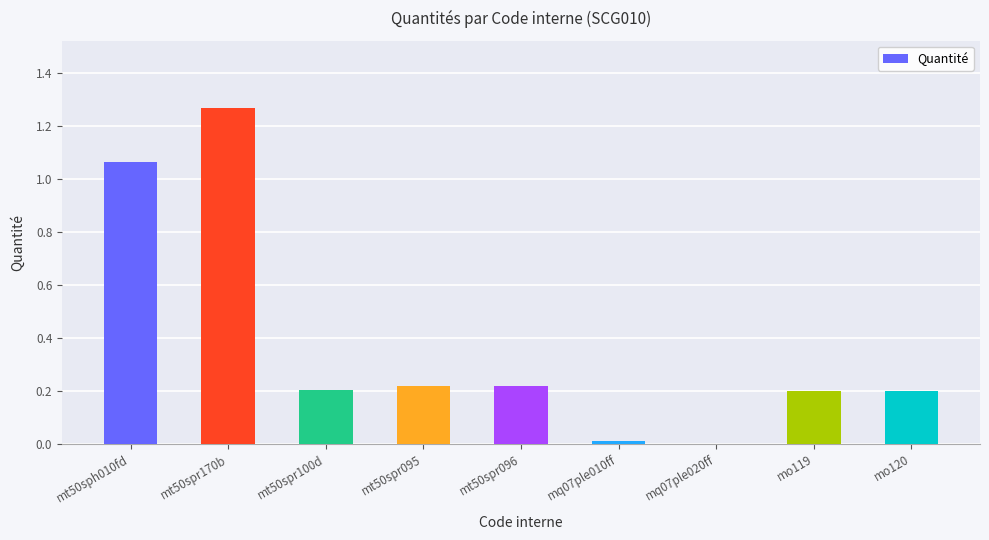

Which category has the highest value across all series?

mt50spr170b